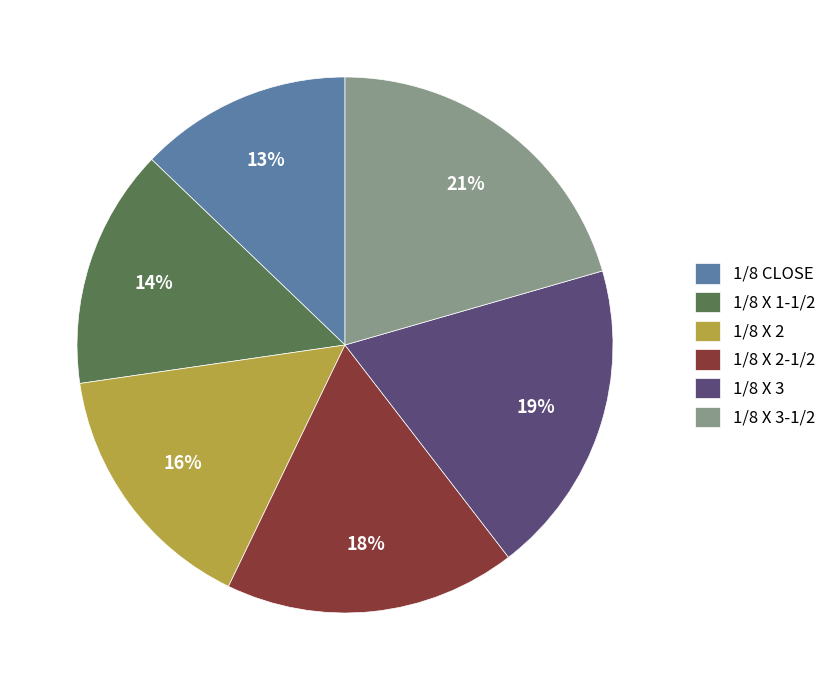

Between 1/8 X 3 and 1/8 X 2-1/2, which is larger?

1/8 X 3